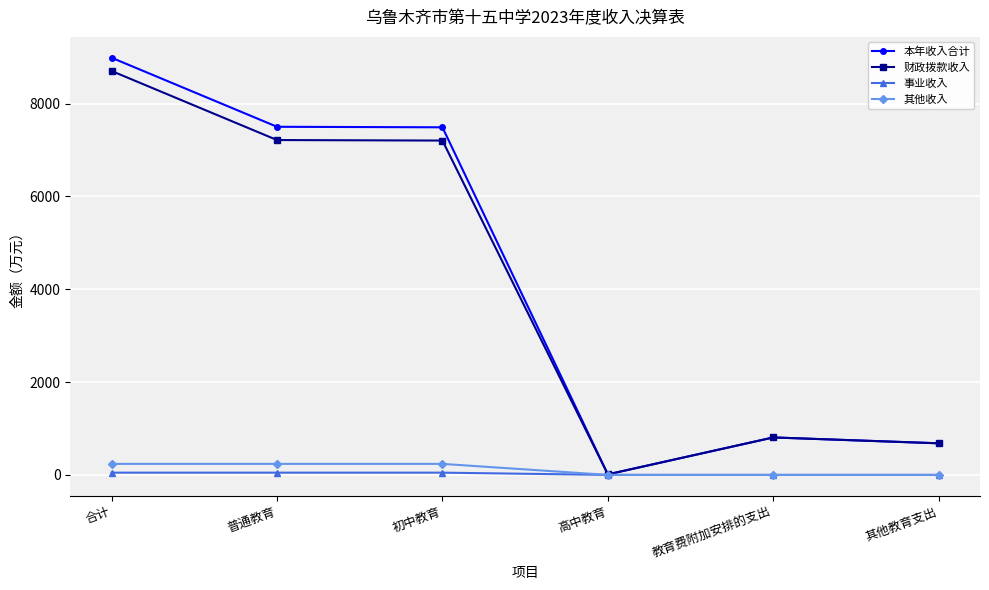

Is the value of 财政拨款收入 at 初中教育 greater than the value of 其他收入 at 教育费附加安排的支出?

Yes